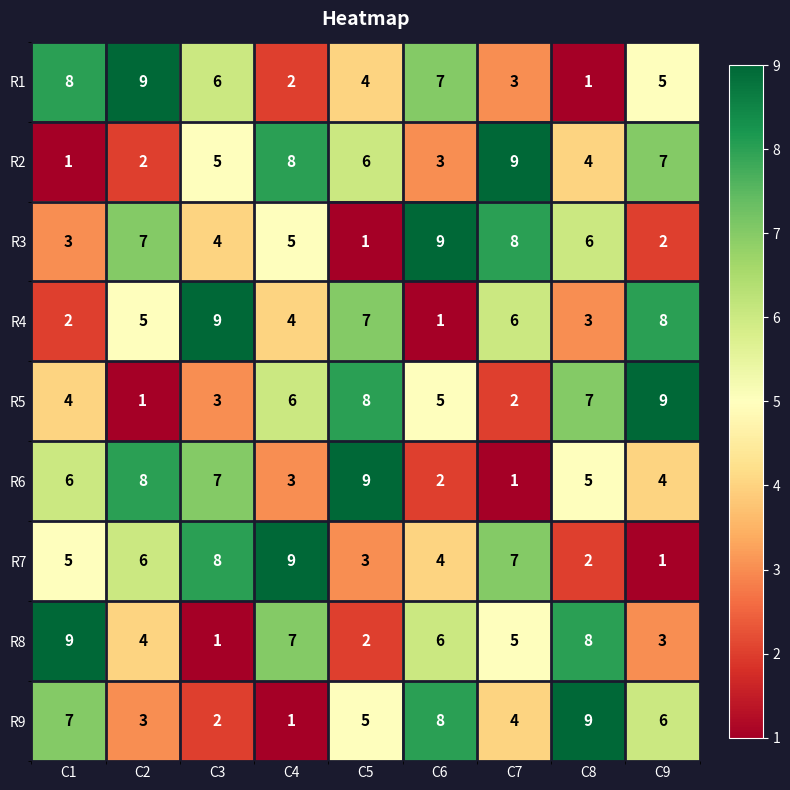

What is the difference between the second highest and second lowest values in the R5 series?

6